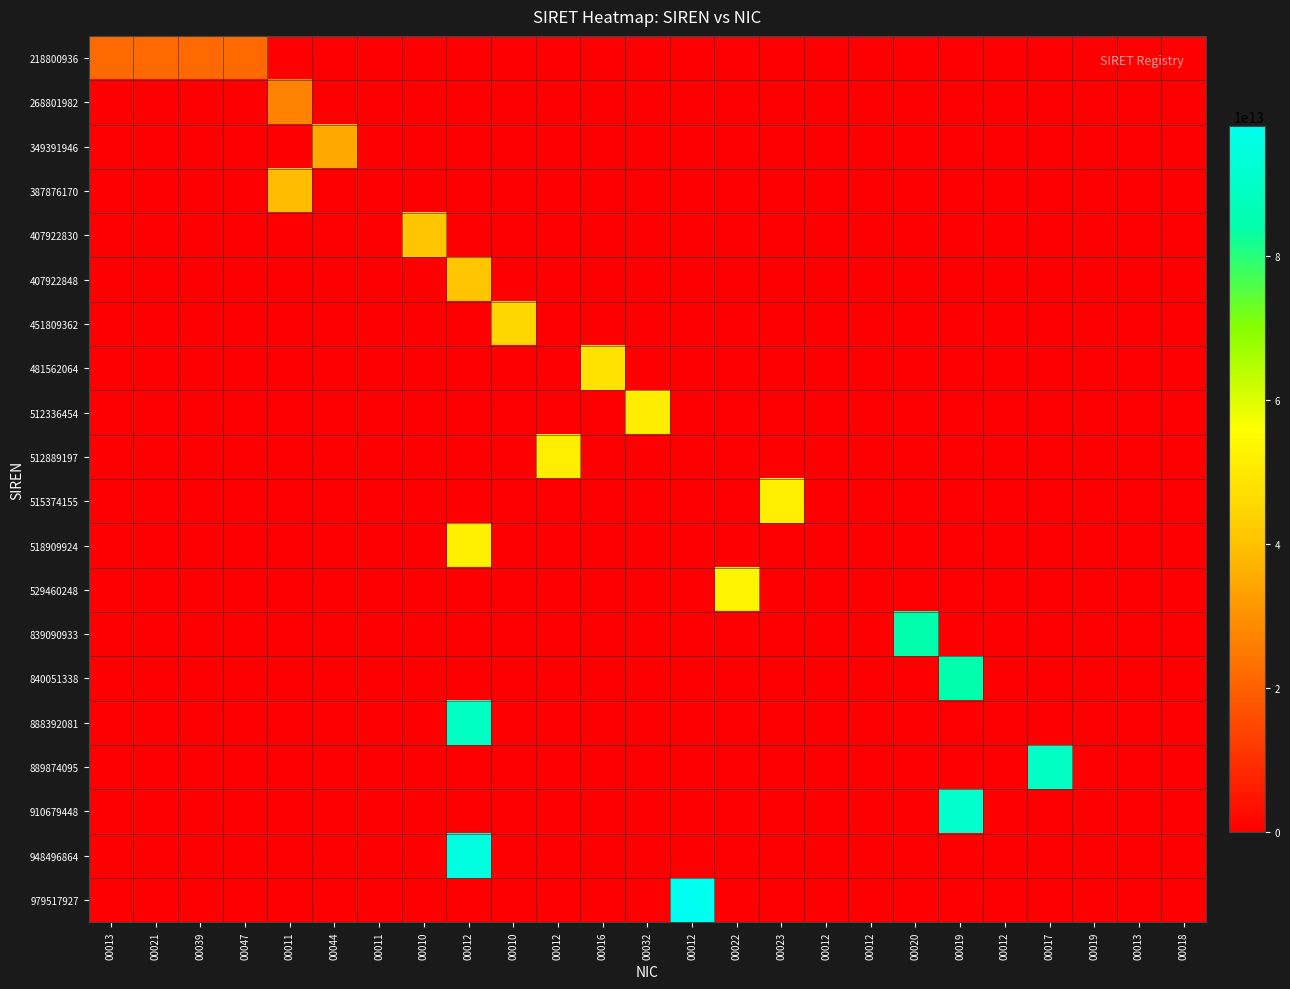

What is the spread (max minus min) of values at 00012?

94849686400018